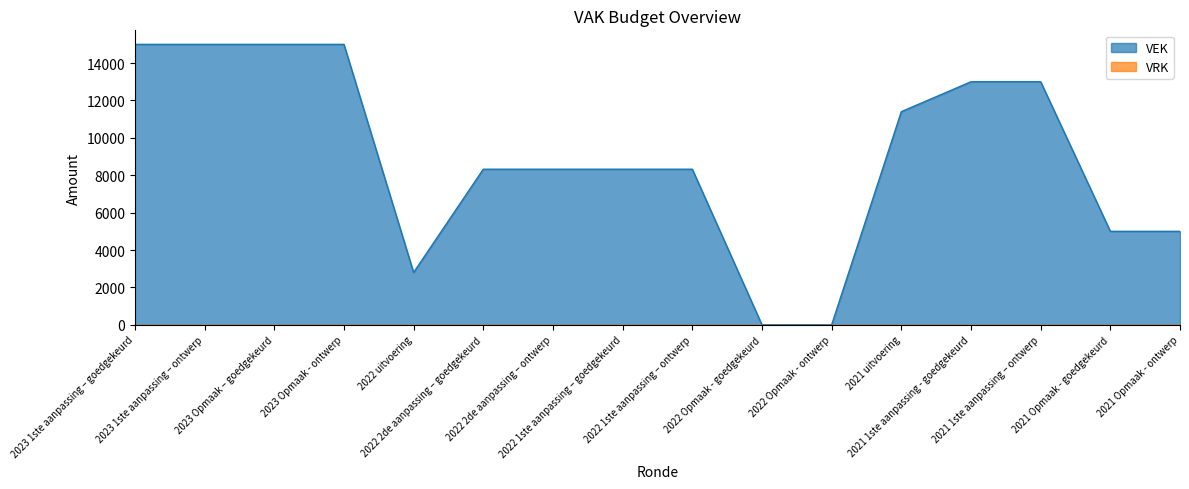

What is the value of the 15th point from the left?

5000